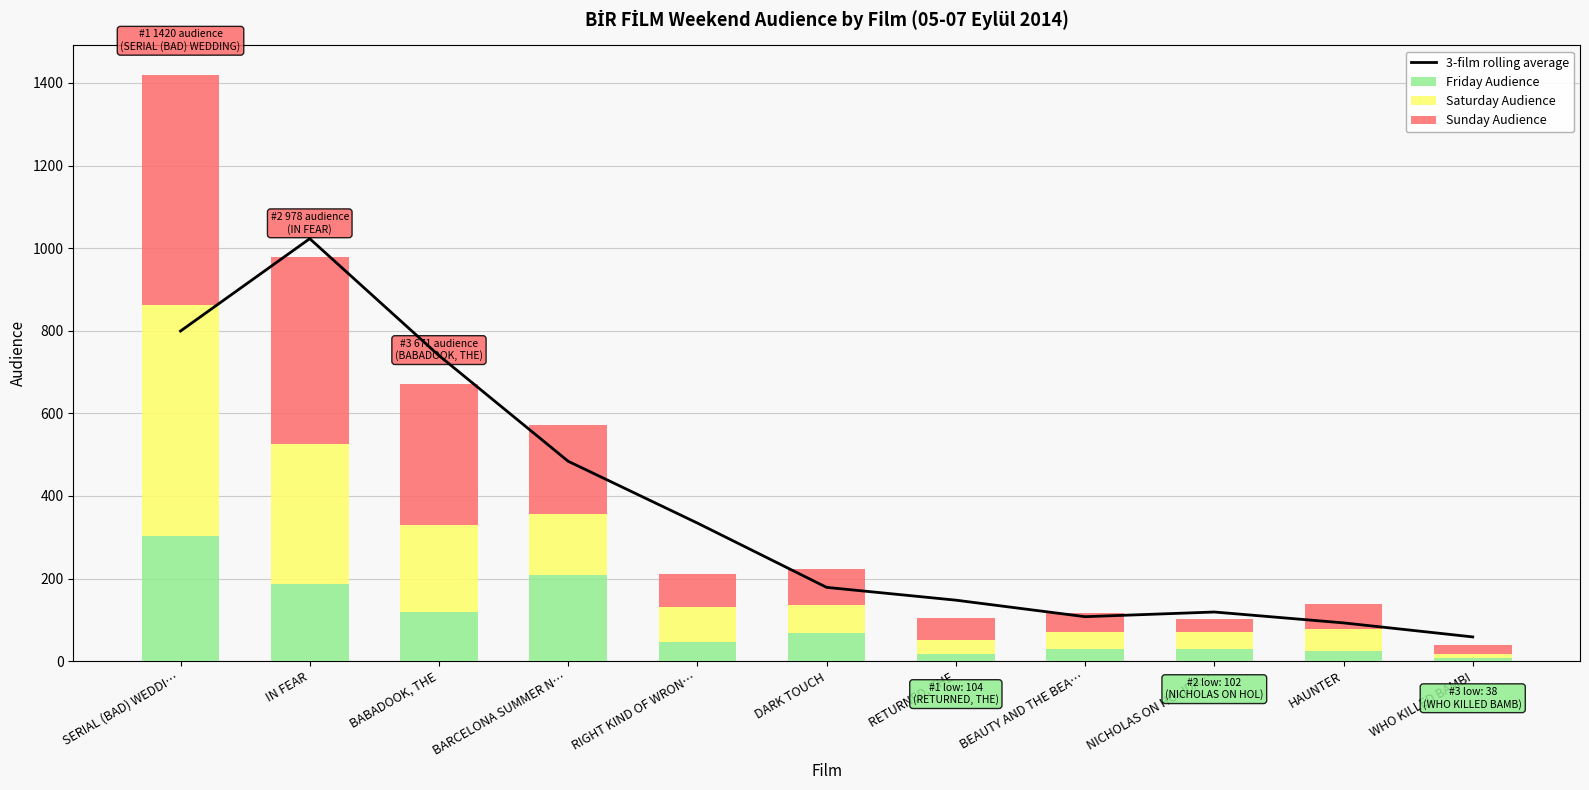

Is it true that Friday Audience equals 69.0 at DARK TOUCH?

True